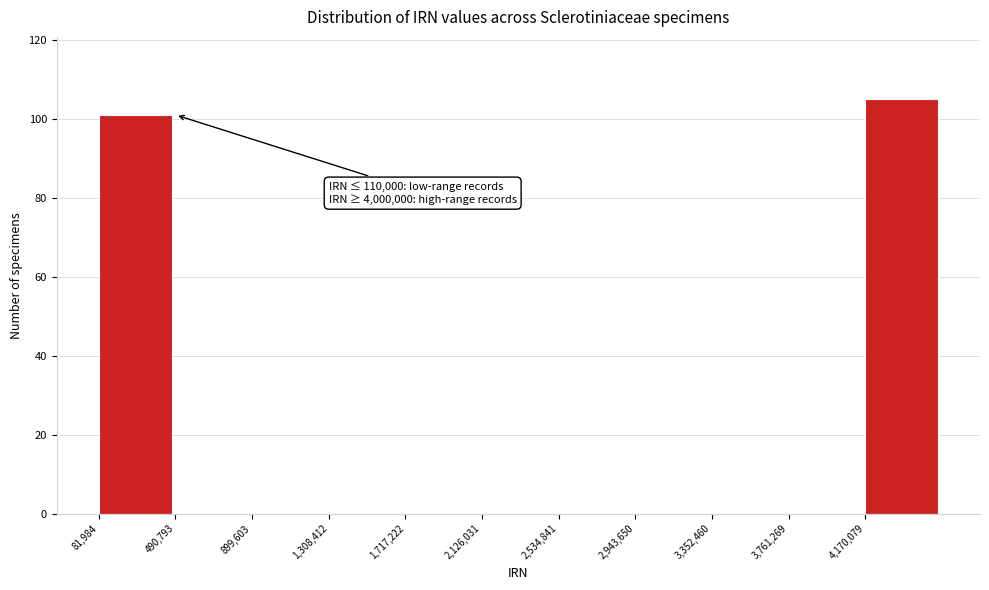

Over which range of the x-axis is the bar tallest?

4150000 to 4600000